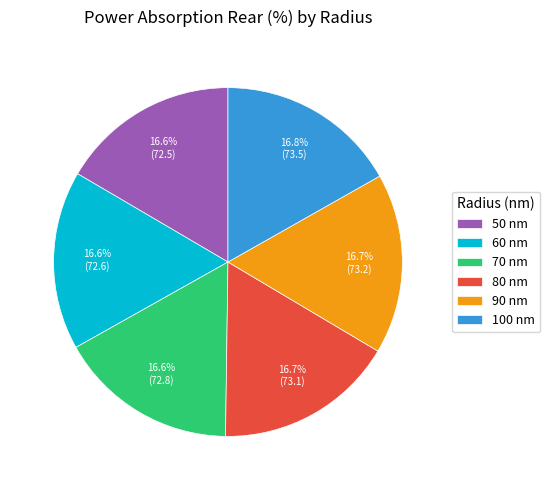

What portion of the pie excludes 70 nm?

83.4%